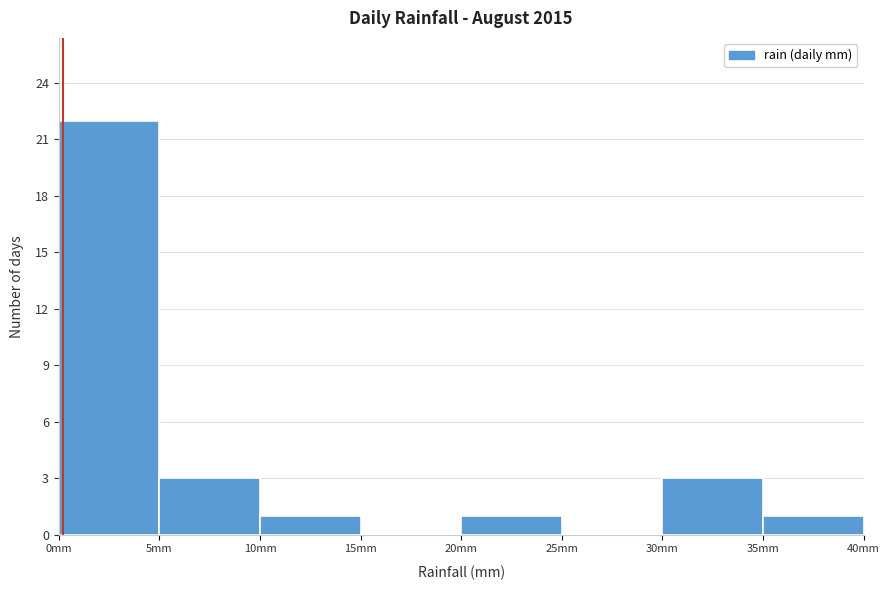

Which range on the x-axis has the tallest bar?

0 to 5